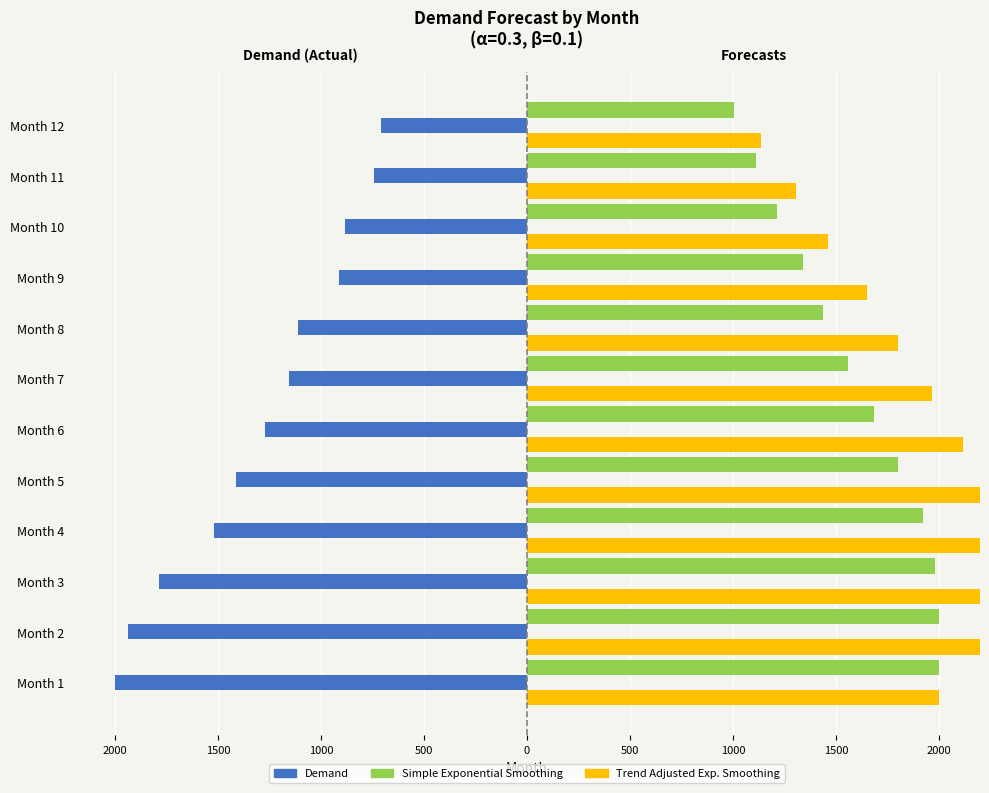

Which has a higher value, Month 8 or Month 5?

Month 8